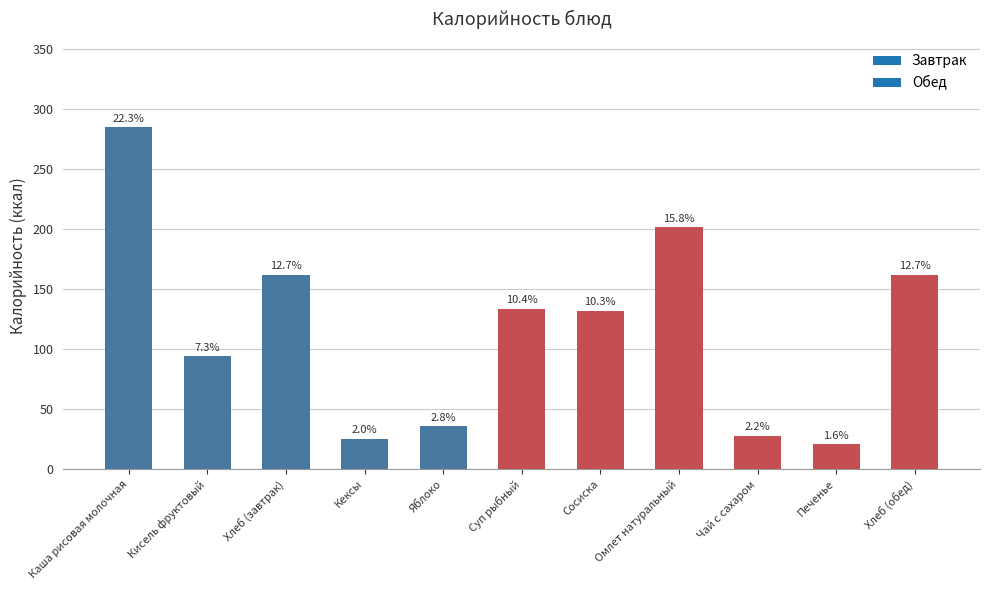

Where is the data nearest to the value 152?

Хлеб (завтрак)